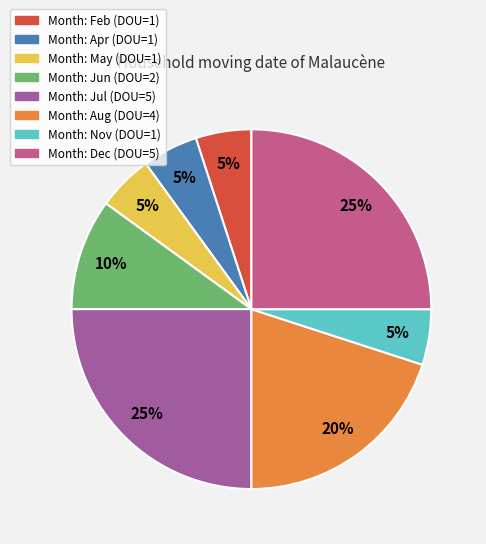

To the nearest percent, what is the difference between the largest and smallest slice percentages?

20%